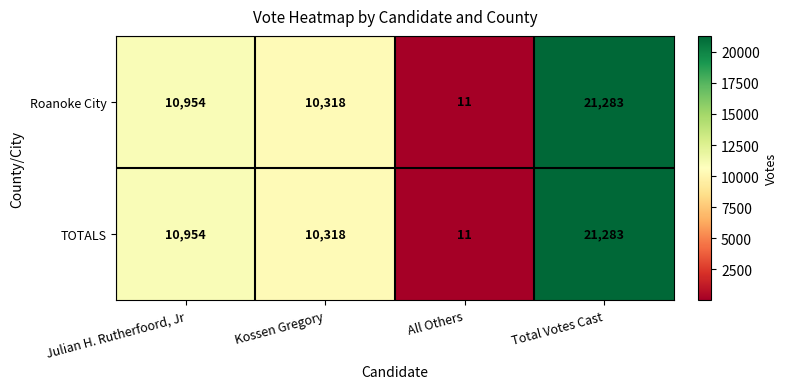

Is it true that Roanoke City equals 10318 at Kossen Gregory?

True